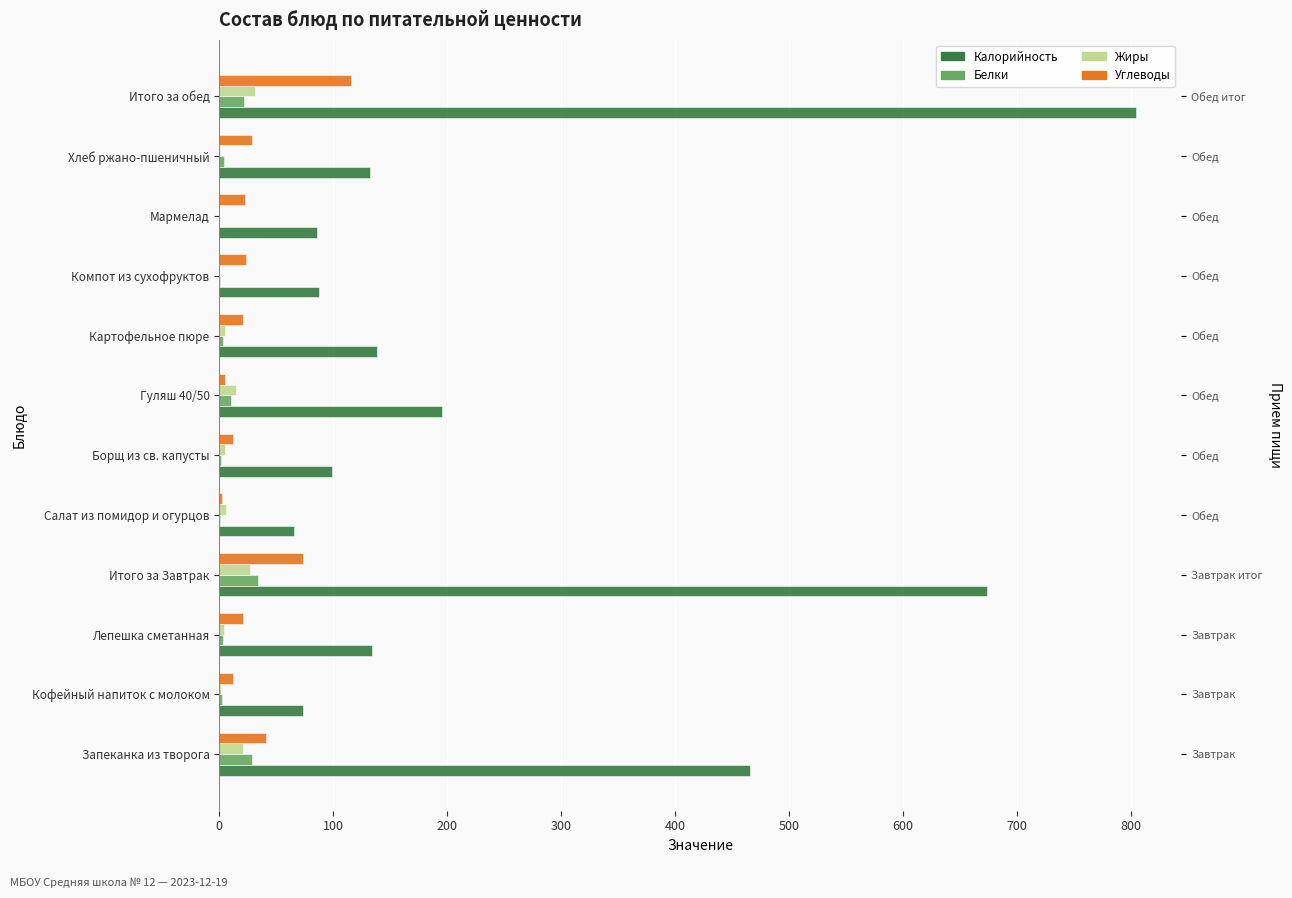

The value of Калорийность at Картофельное пюре is 193.3. True or false?

False